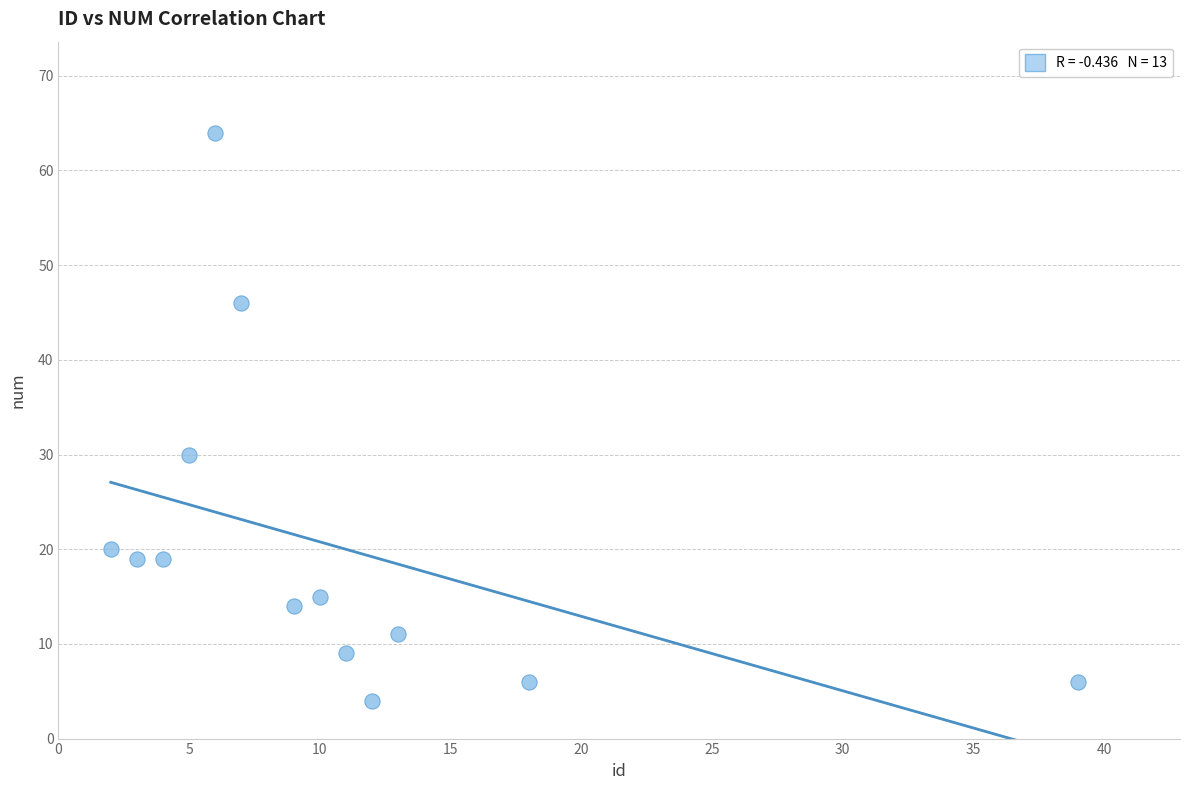

What is the range of Y values (max minus min)?

60